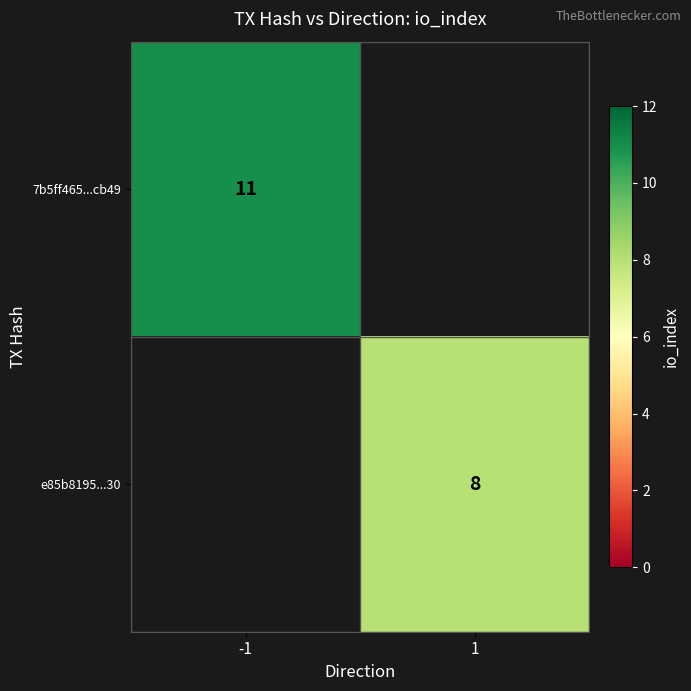

Is the value of 7b5ff465...cb49 at -1 greater than the value of e85b8195...30 at 1?

Yes